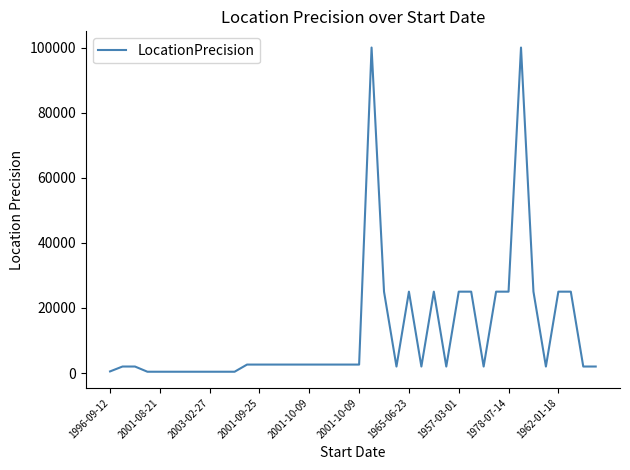

What is the maximum value shown in the chart?

100000